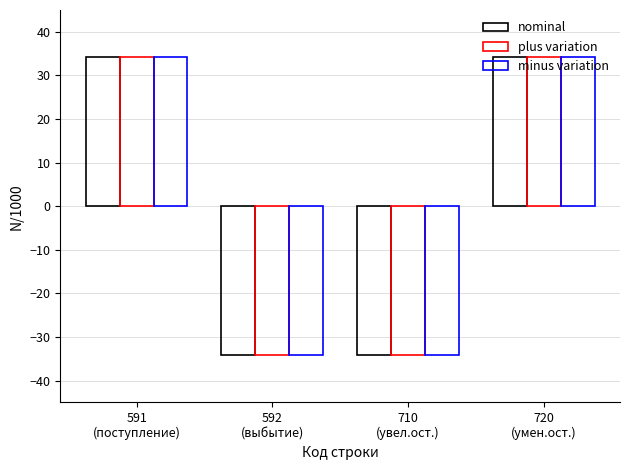

What is the label of the 4th bar from the right?

591
(поступление)